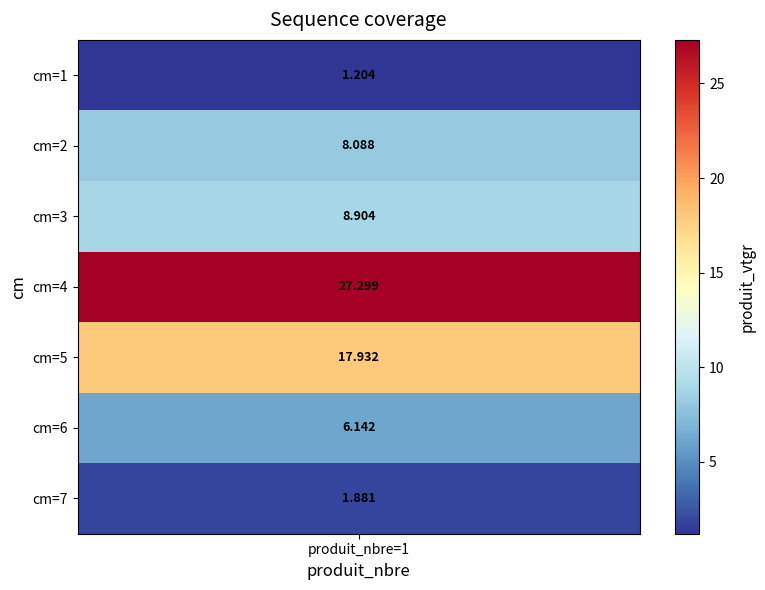

What is the greatest value displayed?

27.3